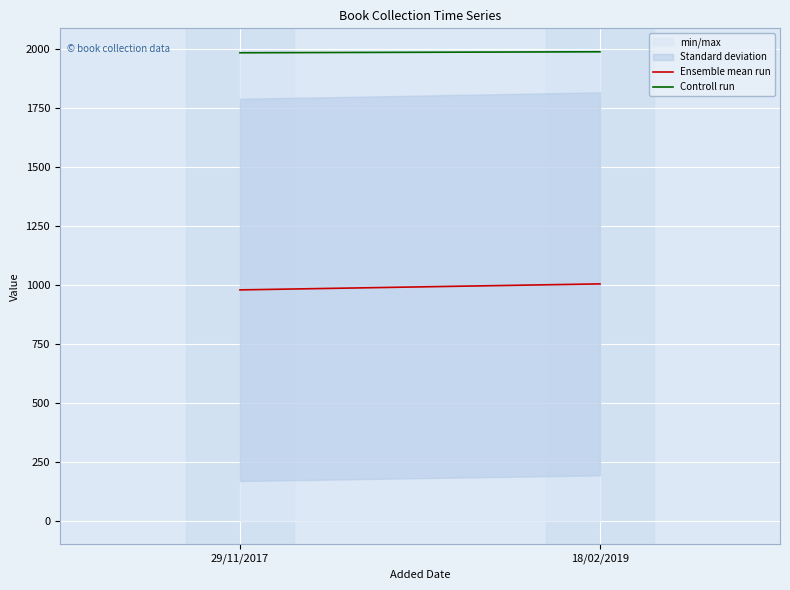

What is the maximum value shown in the chart?

1986.7